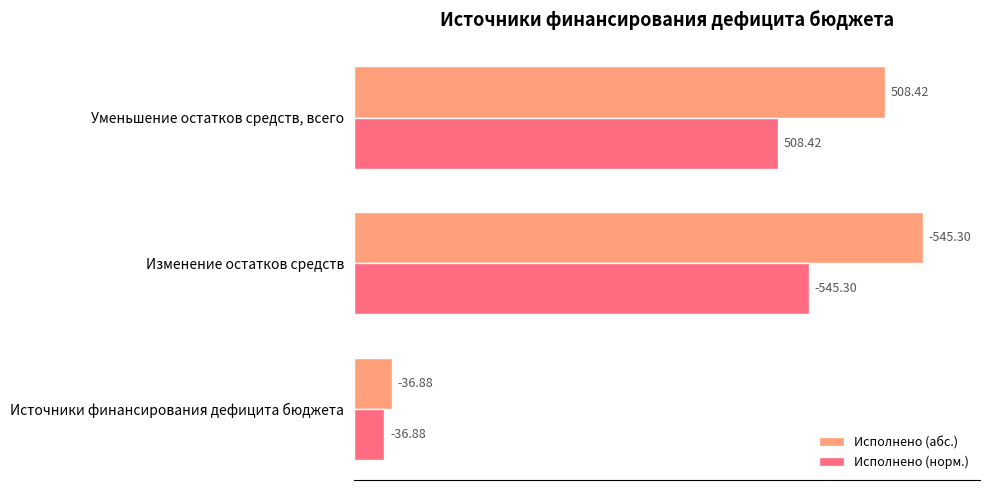

What are all the series names shown in the legend?

Исполнено (абс.), Исполнено (норм.)